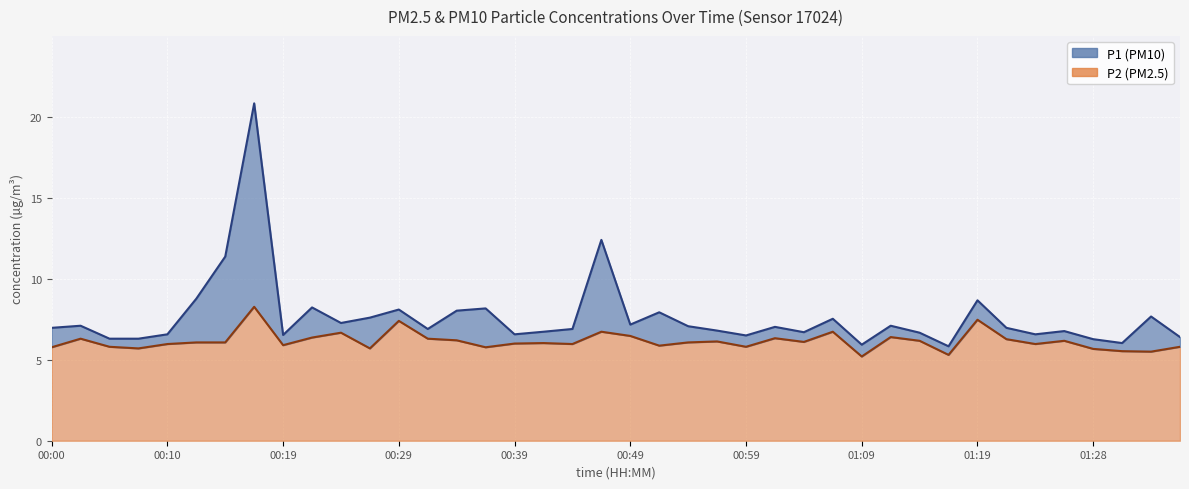

Which label corresponds to the largest value in the chart?

00:17